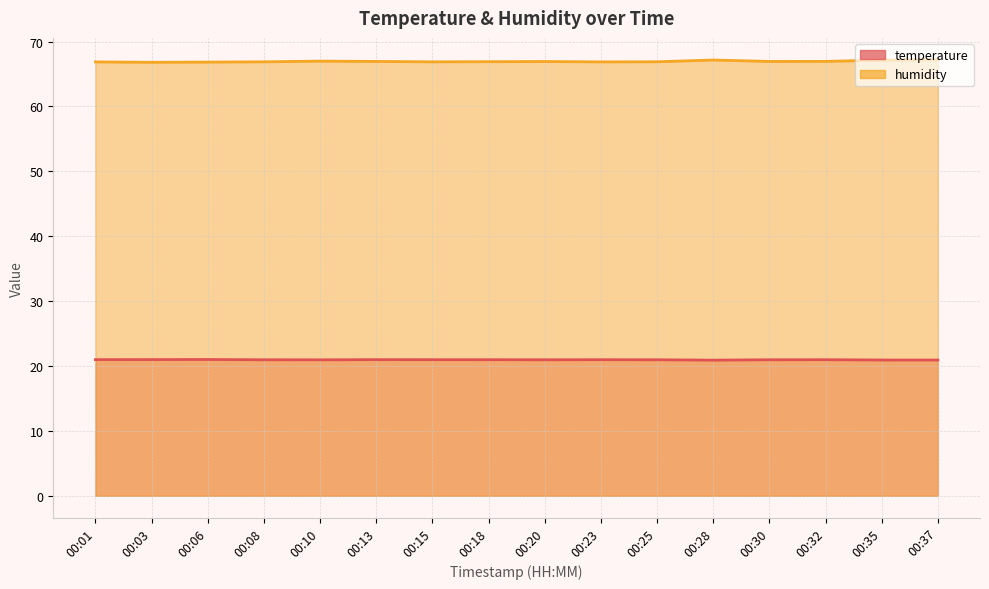

Where is the first local minimum for humidity?

00:03